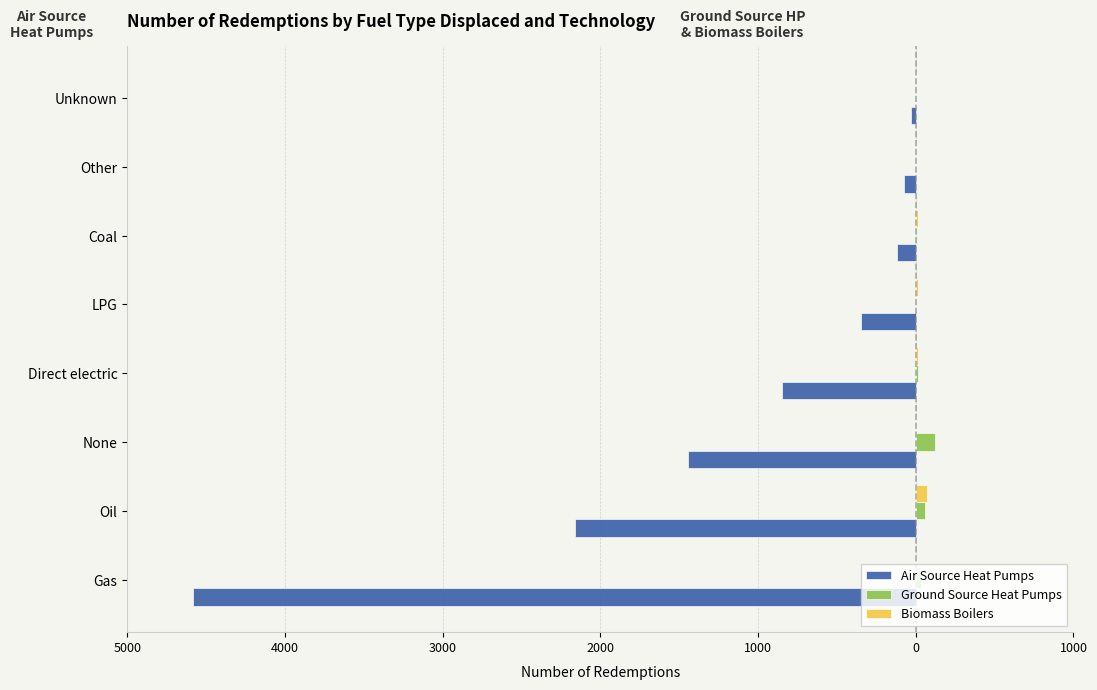

What are all the series names shown in the legend?

Air Source Heat Pumps, Ground Source Heat Pumps, Biomass Boilers